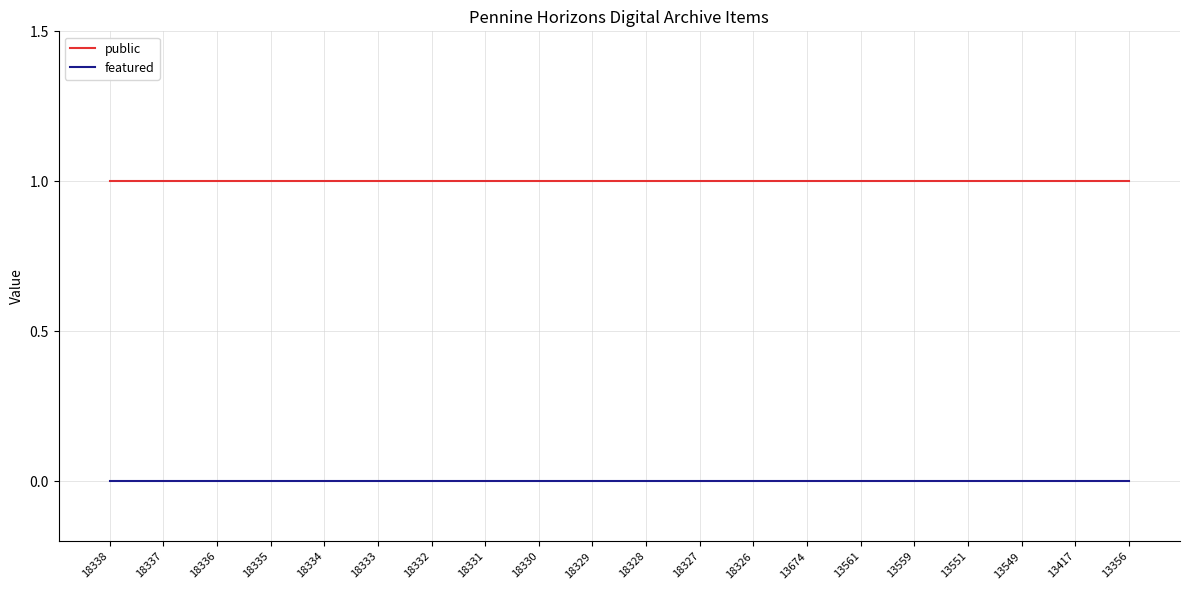

What is the total value across all series at 18338?

1